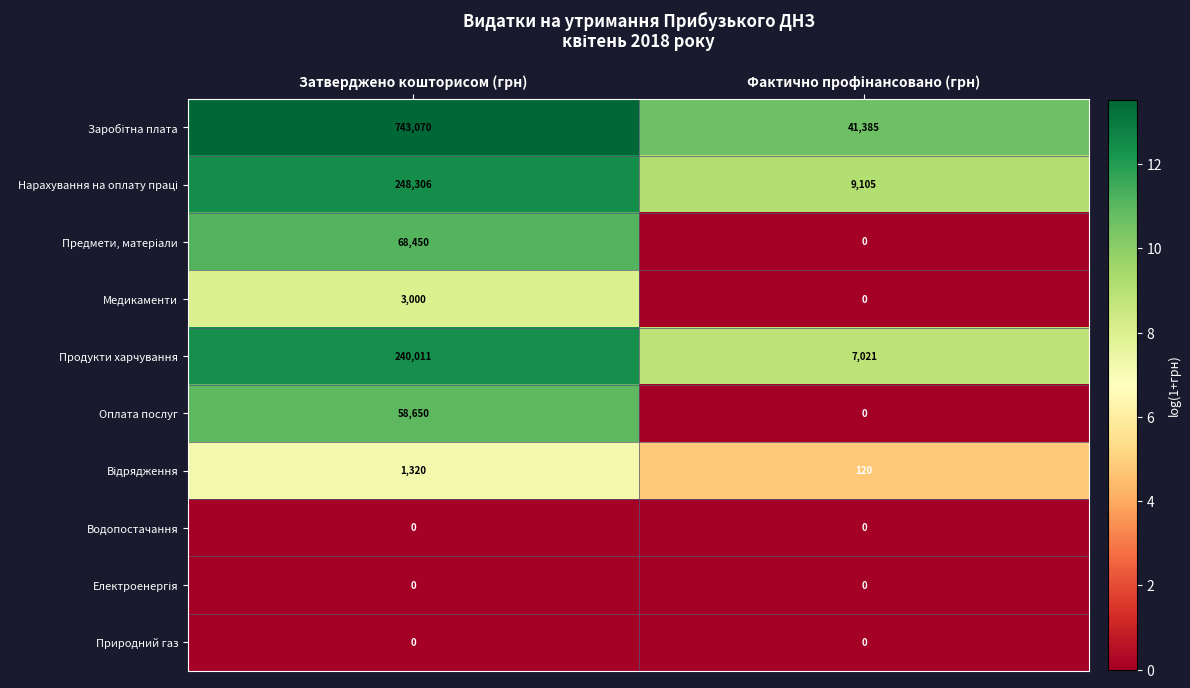

How many categories are shown in the chart?

2